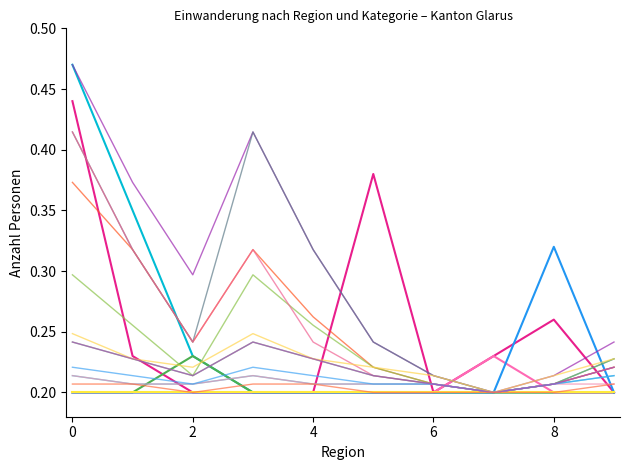

How many lines are shown in the chart?

18